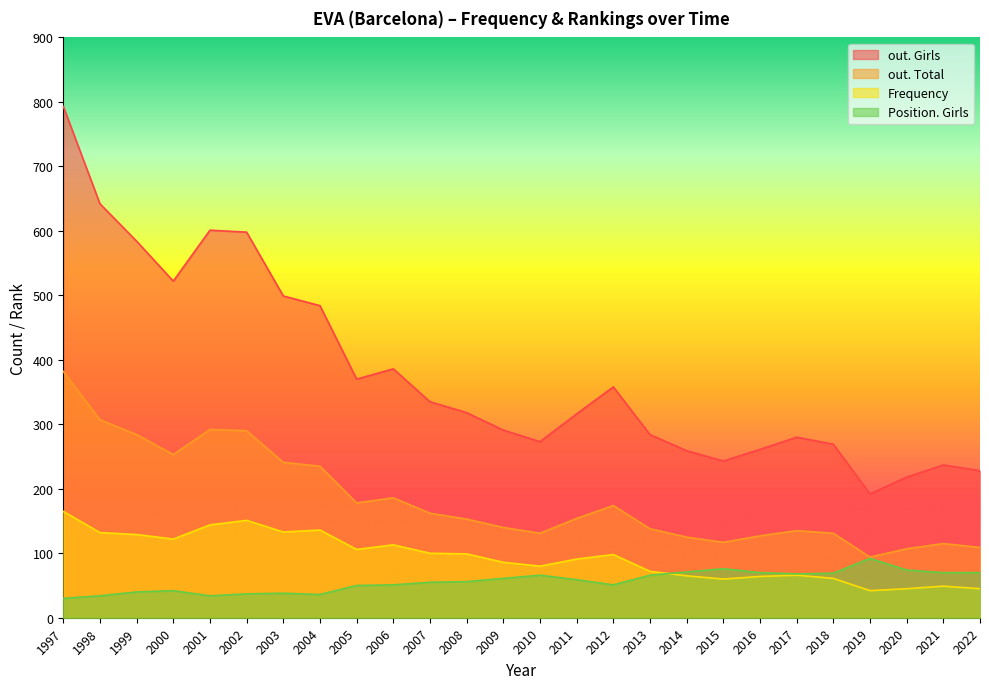

What is the spread (max minus min) of values at 2018?

208